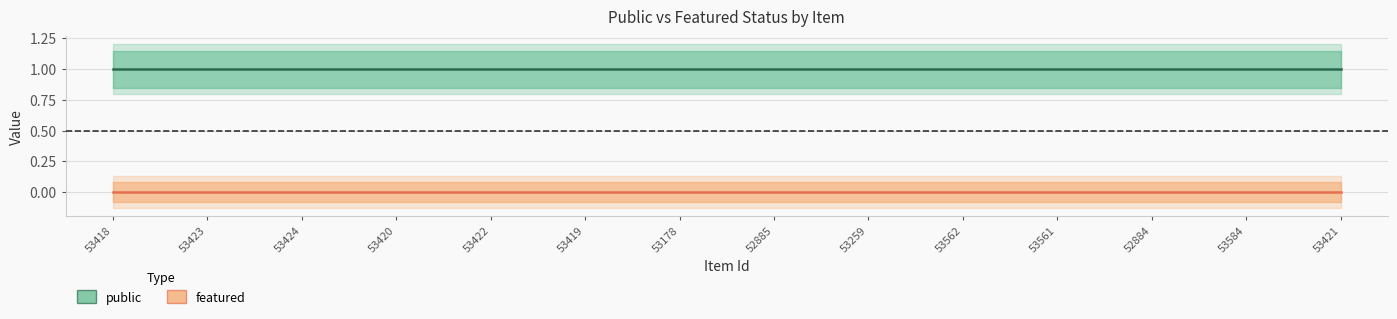

What is the spread (max minus min) of values at 53421?

1